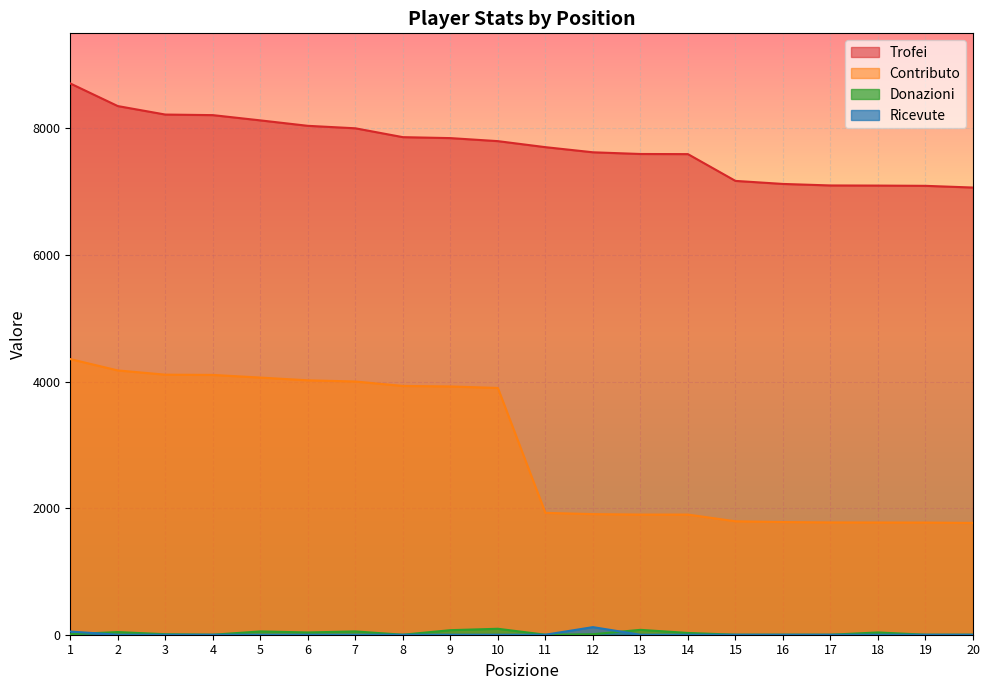

What is the value of the Trofei point at the 19th from the left?

7091